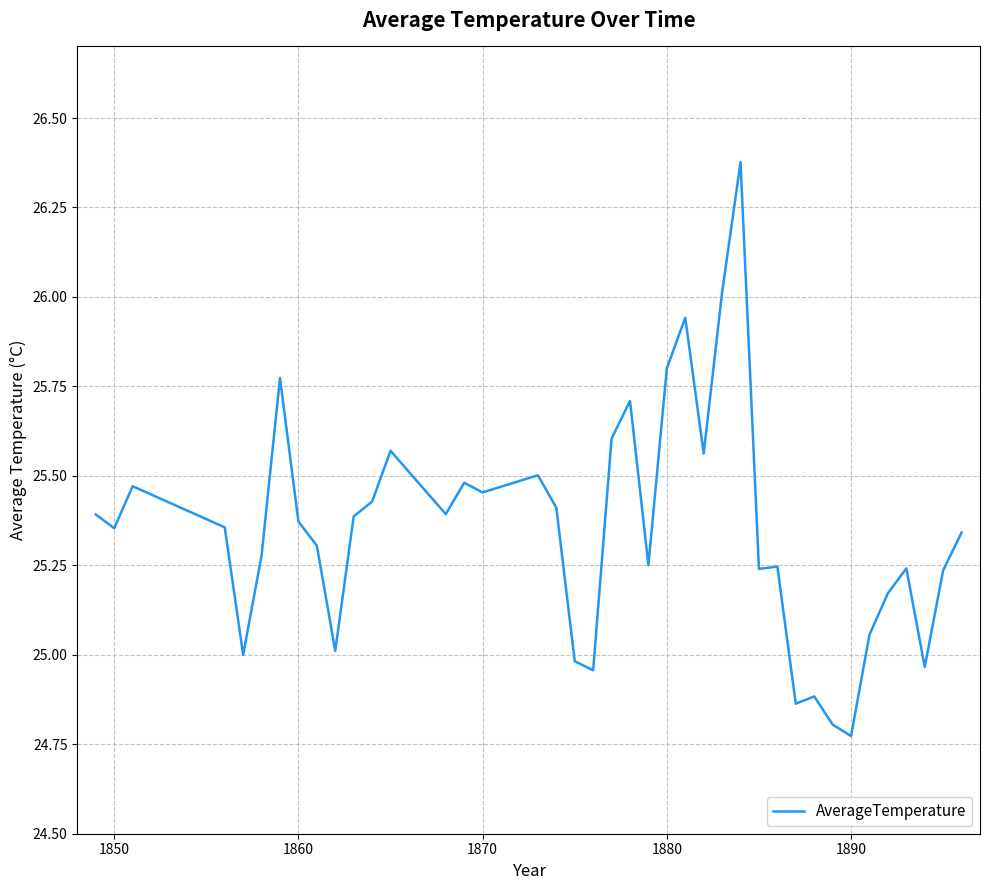

Does the chart have visible grid lines?

Yes